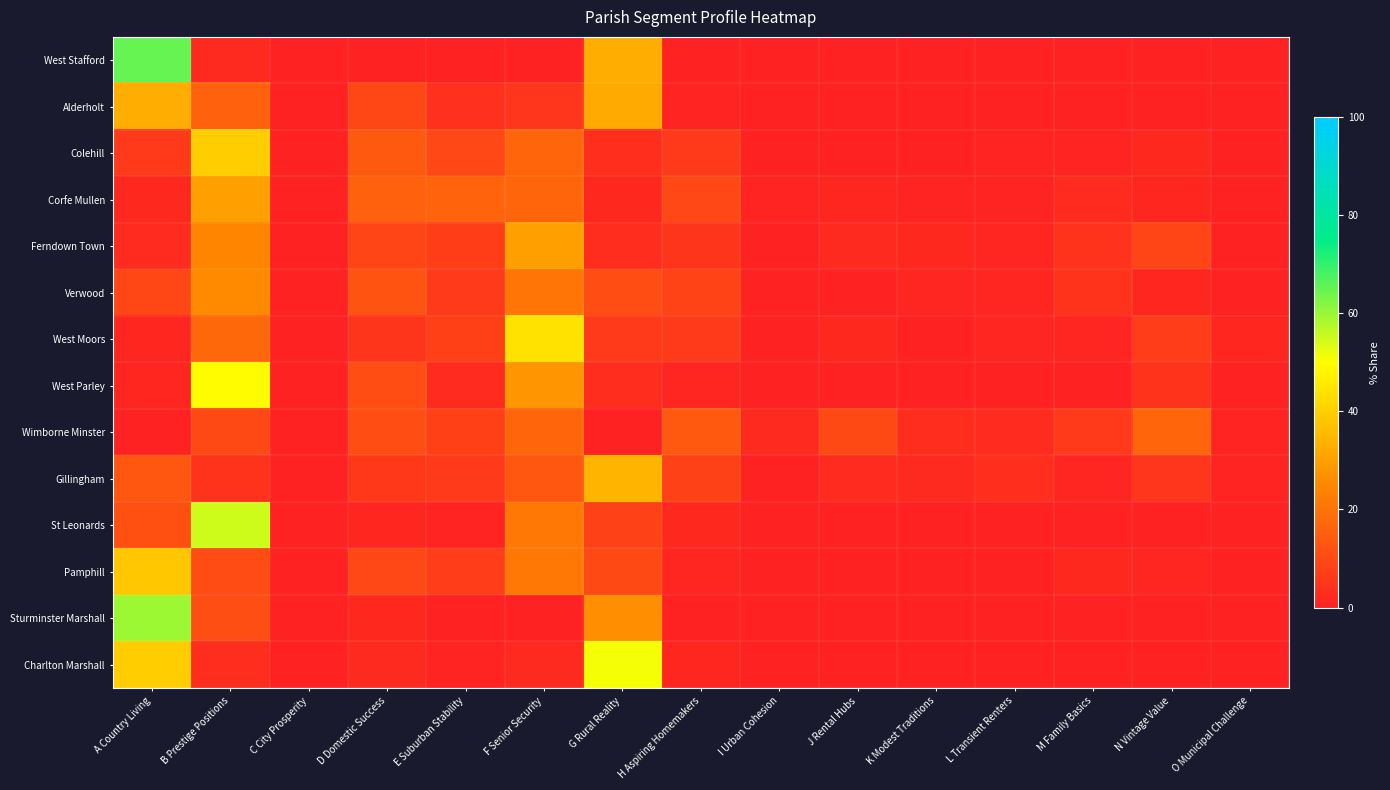

Reading left to right, extract all data points from this chart.

West Stafford: A Country Living=65.0	B Prestige Positions=2.1	C City Prosperity=0.0	D Domestic Success=0.0	E Suburban Stability=0.0	F Senior Security=0.0	G Rural Reality=32.9	H Aspiring Homemakers=0.0	I Urban Cohesion=0.0	J Rental Hubs=0.0	K Modest Traditions=0.0	L Transient Renters=0.0	M Family Basics=0.0	N Vintage Value=0.0	O Municipal Challenge=0.0
Alderholt: A Country Living=32.8	B Prestige Positions=15.9	C City Prosperity=0.0	D Domestic Success=9.0	E Suburban Stability=3.8	F Senior Security=5.4	G Rural Reality=32.3	H Aspiring Homemakers=0.7	I Urban Cohesion=0.0	J Rental Hubs=0.0	K Modest Traditions=0.0	L Transient Renters=0.0	M Family Basics=0.0	N Vintage Value=0.0	O Municipal Challenge=0.0
Colehill: A Country Living=6.0	B Prestige Positions=39.8	C City Prosperity=0.0	D Domestic Success=13.3	E Suburban Stability=9.6	F Senior Security=16.9	G Rural Reality=3.4	H Aspiring Homemakers=6.2	I Urban Cohesion=0.0	J Rental Hubs=0.3	K Modest Traditions=0.3	L Transient Renters=0.7	M Family Basics=0.6	N Vintage Value=1.6	O Municipal Challenge=0.2
Corfe Mullen: A Country Living=1.9	B Prestige Positions=30.3	C City Prosperity=0.0	D Domestic Success=15.8	E Suburban Stability=16.0	F Senior Security=16.9	G Rural Reality=1.7	H Aspiring Homemakers=9.6	I Urban Cohesion=0.6	J Rental Hubs=1.2	K Modest Traditions=0.6	L Transient Renters=0.8	M Family Basics=2.5	N Vintage Value=1.5	O Municipal Challenge=0.4
Ferndown Town: A Country Living=2.5	B Prestige Positions=24.5	C City Prosperity=0.0	D Domestic Success=9.0	E Suburban Stability=7.4	F Senior Security=30.4	G Rural Reality=2.8	H Aspiring Homemakers=5.0	I Urban Cohesion=0.0	J Rental Hubs=2.0	K Modest Traditions=1.9	L Transient Renters=1.1	M Family Basics=4.4	N Vintage Value=8.7	O Municipal Challenge=0.4
Verwood: A Country Living=9.0	B Prestige Positions=25.5	C City Prosperity=0.0	D Domestic Success=12.2	E Suburban Stability=6.0	F Senior Security=20.5	G Rural Reality=10.8	H Aspiring Homemakers=8.3	I Urban Cohesion=0.0	J Rental Hubs=0.0	K Modest Traditions=1.0	L Transient Renters=1.0	M Family Basics=4.2	N Vintage Value=1.4	O Municipal Challenge=0.1
West Moors: A Country Living=1.3	B Prestige Positions=17.3	C City Prosperity=0.0	D Domestic Success=5.1	E Suburban Stability=7.8	F Senior Security=44.1	G Rural Reality=6.2	H Aspiring Homemakers=6.2	I Urban Cohesion=0.0	J Rental Hubs=1.8	K Modest Traditions=0.2	L Transient Renters=0.9	M Family Basics=1.1	N Vintage Value=6.8	O Municipal Challenge=1.3
West Parley: A Country Living=1.5	B Prestige Positions=49.2	C City Prosperity=0.0	D Domestic Success=10.9	E Suburban Stability=2.5	F Senior Security=27.9	G Rural Reality=2.8	H Aspiring Homemakers=1.1	I Urban Cohesion=0.0	J Rental Hubs=0.0	K Modest Traditions=0.0	L Transient Renters=0.1	M Family Basics=0.0	N Vintage Value=4.0	O Municipal Challenge=0.0
Wimborne Minster: A Country Living=0.0	B Prestige Positions=10.1	C City Prosperity=0.1	D Domestic Success=10.9	E Suburban Stability=7.4	F Senior Security=16.9	G Rural Reality=0.0	H Aspiring Homemakers=13.4	I Urban Cohesion=2.0	J Rental Hubs=9.9	K Modest Traditions=3.1	L Transient Renters=2.6	M Family Basics=5.9	N Vintage Value=17.0	O Municipal Challenge=0.7
Gillingham: A Country Living=13.2	B Prestige Positions=4.1	C City Prosperity=0.0	D Domestic Success=5.7	E Suburban Stability=6.2	F Senior Security=13.0	G Rural Reality=34.4	H Aspiring Homemakers=8.1	I Urban Cohesion=0.0	J Rental Hubs=2.7	K Modest Traditions=2.3	L Transient Renters=3.5	M Family Basics=1.1	N Vintage Value=5.2	O Municipal Challenge=0.6
St Leonards: A Country Living=11.6	B Prestige Positions=54.8	C City Prosperity=0.0	D Domestic Success=1.6	E Suburban Stability=0.7	F Senior Security=21.3	G Rural Reality=8.1	H Aspiring Homemakers=1.9	I Urban Cohesion=0.0	J Rental Hubs=0.0	K Modest Traditions=0.0	L Transient Renters=0.0	M Family Basics=0.0	N Vintage Value=0.0	O Municipal Challenge=0.0
Pamphill: A Country Living=38.6	B Prestige Positions=10.5	C City Prosperity=0.0	D Domestic Success=9.5	E Suburban Stability=6.9	F Senior Security=21.2	G Rural Reality=9.8	H Aspiring Homemakers=1.0	I Urban Cohesion=0.0	J Rental Hubs=0.0	K Modest Traditions=0.0	L Transient Renters=0.0	M Family Basics=1.6	N Vintage Value=1.0	O Municipal Challenge=0.0
Sturminster Marshall: A Country Living=59.6	B Prestige Positions=11.2	C City Prosperity=0.0	D Domestic Success=1.7	E Suburban Stability=0.1	F Senior Security=0.0	G Rural Reality=26.9	H Aspiring Homemakers=0.4	I Urban Cohesion=0.0	J Rental Hubs=0.0	K Modest Traditions=0.0	L Transient Renters=0.0	M Family Basics=0.1	N Vintage Value=0.0	O Municipal Challenge=0.0
Charlton Marshall: A Country Living=39.5	B Prestige Positions=3.1	C City Prosperity=0.0	D Domestic Success=2.2	E Suburban Stability=0.5	F Senior Security=2.3	G Rural Reality=51.2	H Aspiring Homemakers=1.3	I Urban Cohesion=0.0	J Rental Hubs=0.0	K Modest Traditions=0.0	L Transient Renters=0.0	M Family Basics=0.0	N Vintage Value=0.0	O Municipal Challenge=0.0